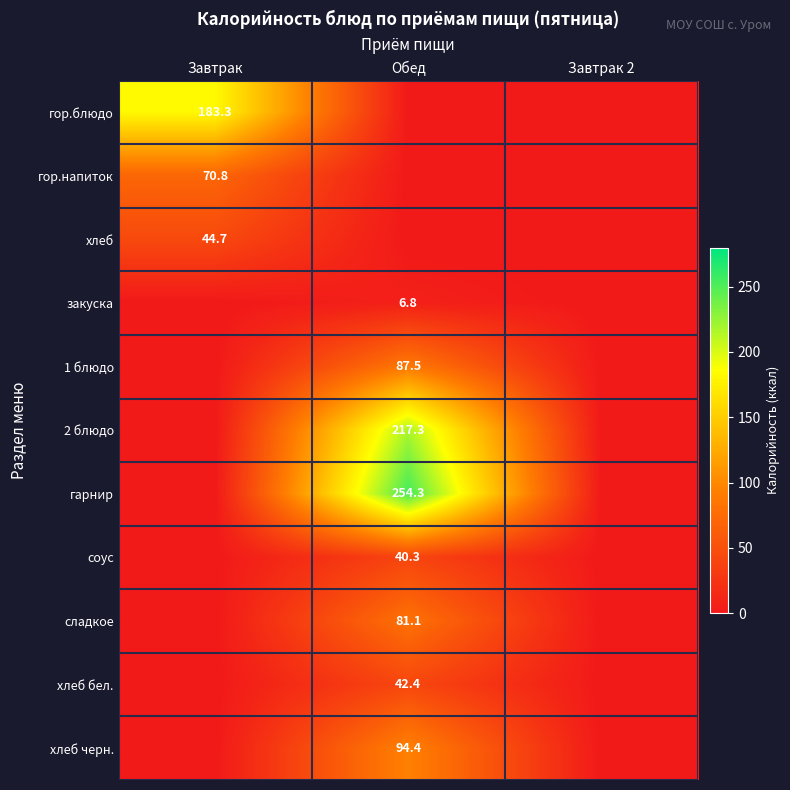

What is the difference between the maximum and minimum values in the хлеб бел. series?

42.4